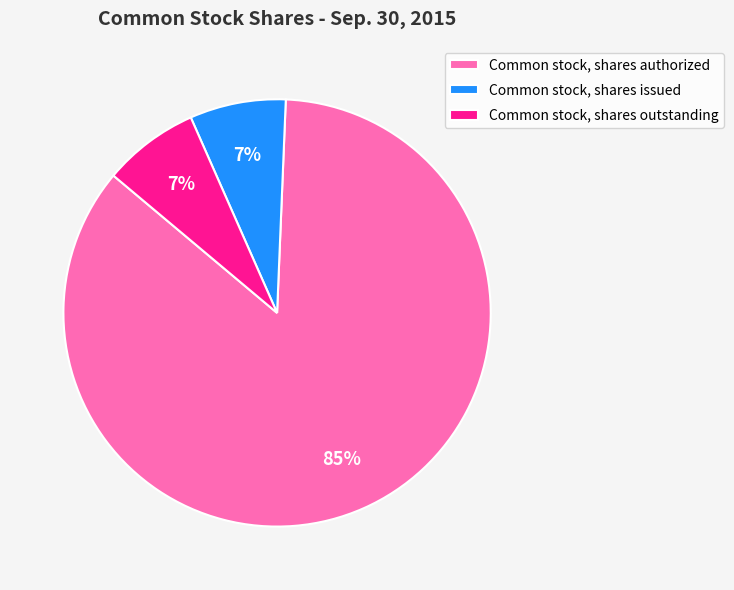

To the nearest percent, what percentage of the pie is Common stock, shares issued?

7%